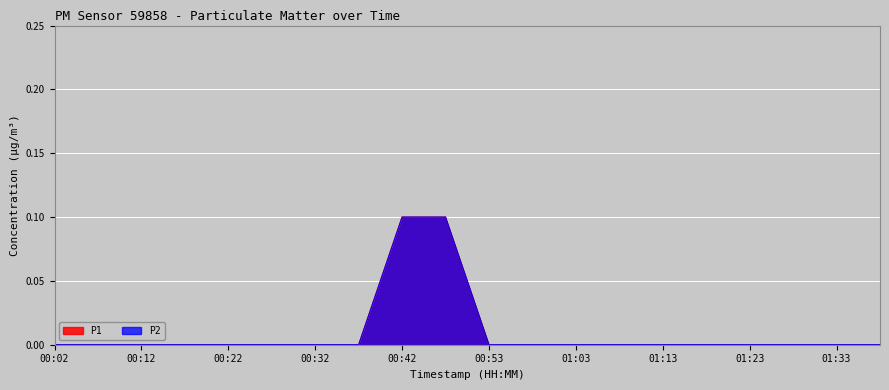

True or false: P2 and P1 intersect in this chart.

False